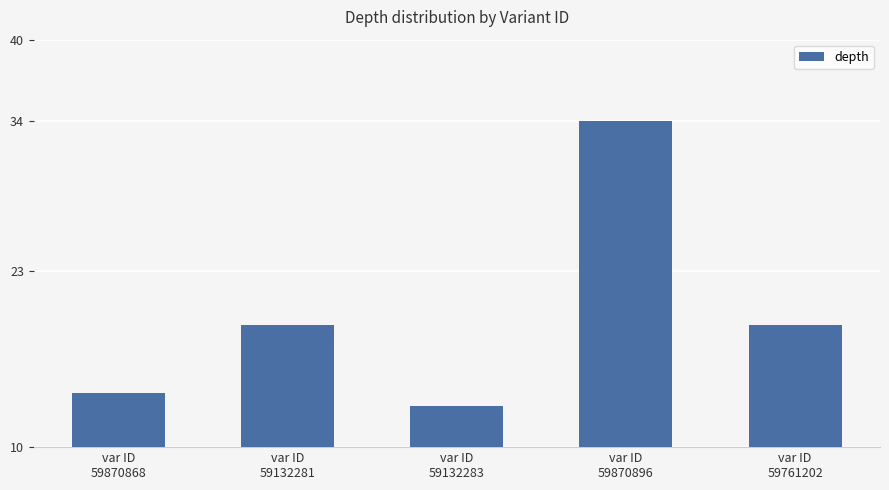

True or false: the data shows 14 at var ID
59870868.

True